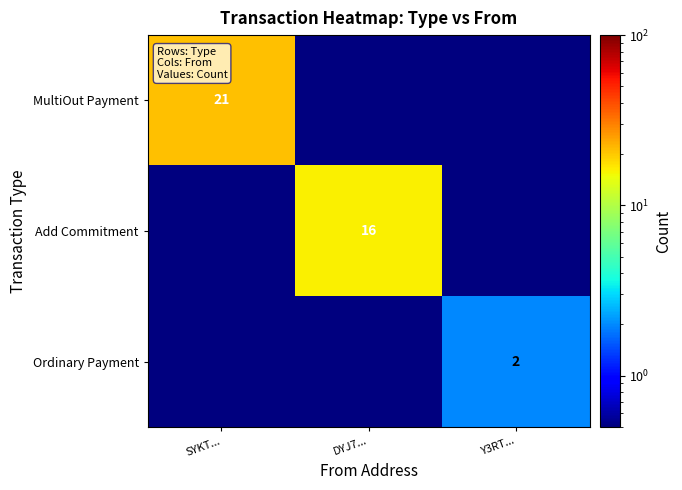

True or false: MultiOut Payment has a value of 21.0 at SYKT....

True